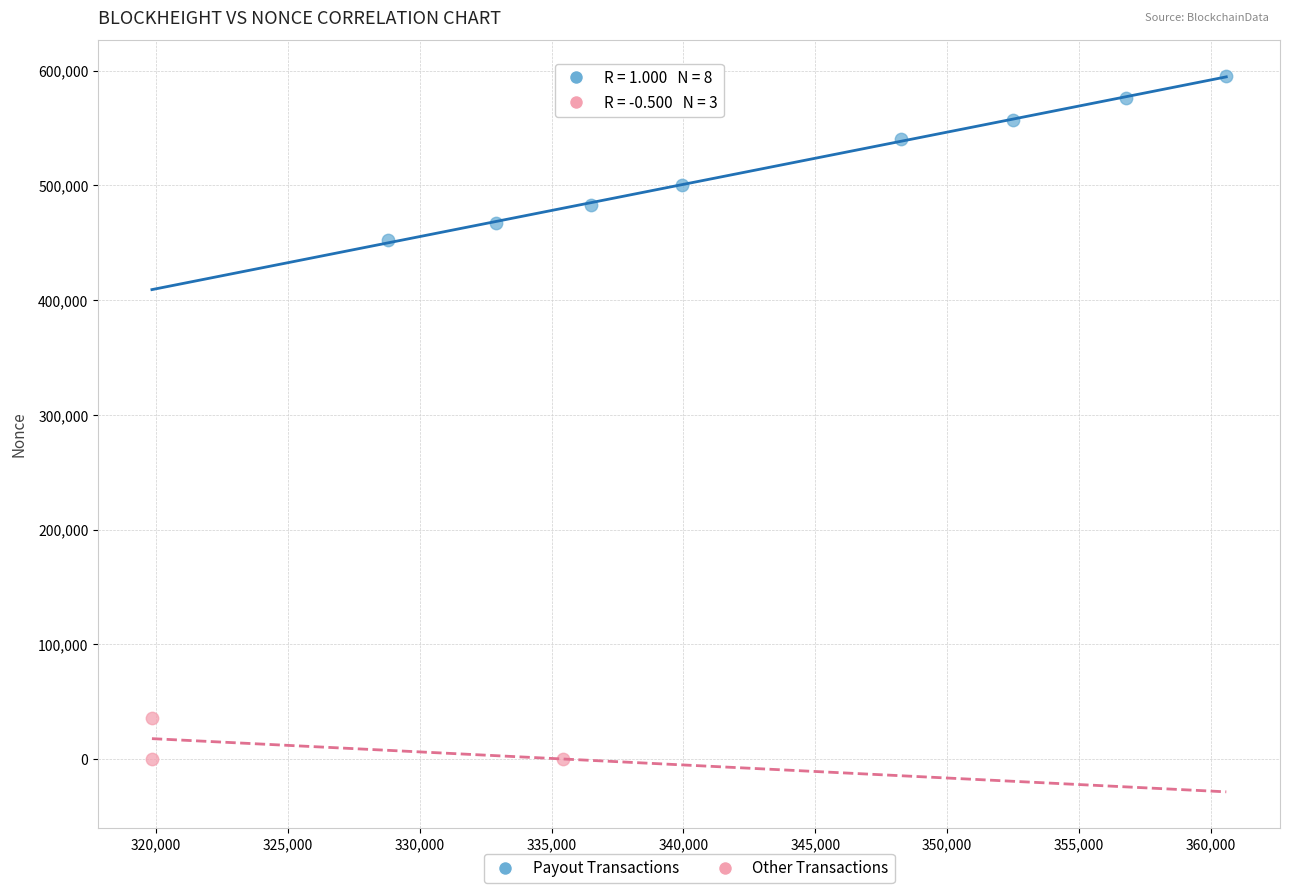

Which series contains the lowest Y value?

Other Transactions